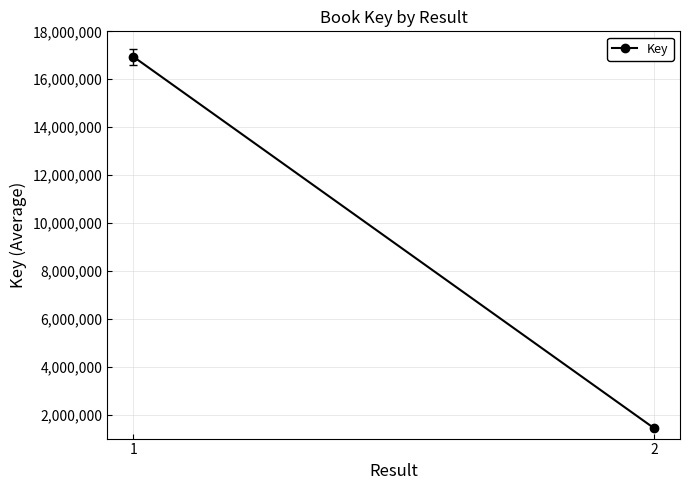

What is the smallest value displayed?

1436473